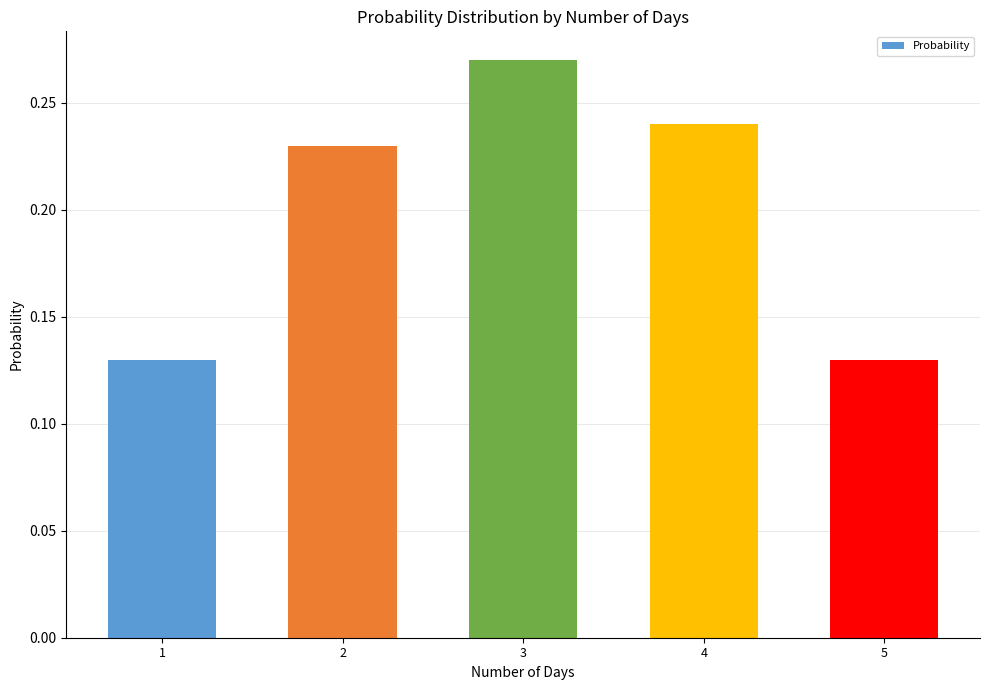

What is the sum of all values?

1.0